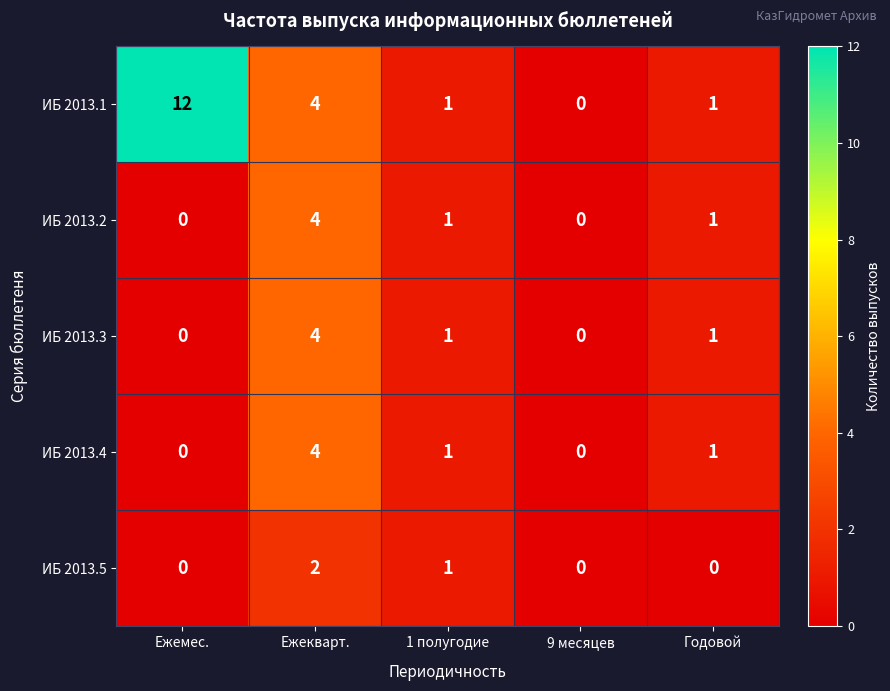

Which series has the widest spread of values?

ИБ 2013.1